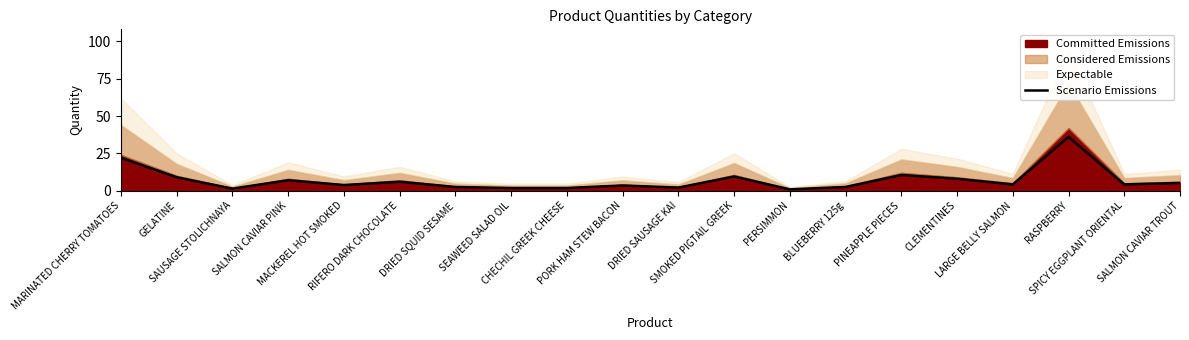

Reading left to right, list all the values displayed in this chart.

MARINATED CHERRY TOMATOES=22.0	GELATINE=9.0	SAUSAGE STOLICHNAYA=1.4	SALMON CAVIAR PINK=7.0	MACKEREL HOT SMOKED=3.8	RIFERO DARK CHOCOLATE=6.0	DRIED SQUID SESAME=2.5	SEAWEED SALAD OIL=1.8	CHECHIL GREEK CHEESE=1.8	PORK HAM STEW BACON=3.5	DRIED SAUSAGE KAI=2.1	SMOKED PIGTAIL GREEK=9.5	PERSIMMON=0.9	BLUEBERRY 125g=2.5	PINEAPPLE PIECES=10.5	CLEMENTINES=8.0	LARGE BELLY SALMON=4.2	RASPBERRY=36.0	SPICY EGGPLANT ORIENTAL=4.2	SALMON CAVIAR TROUT=5.2